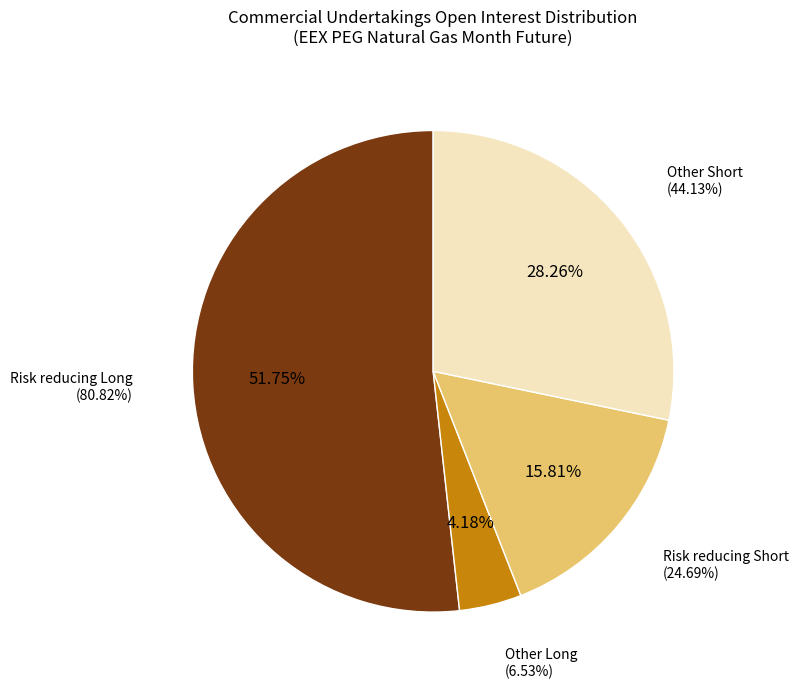

Is there a majority slice in this chart?

Yes